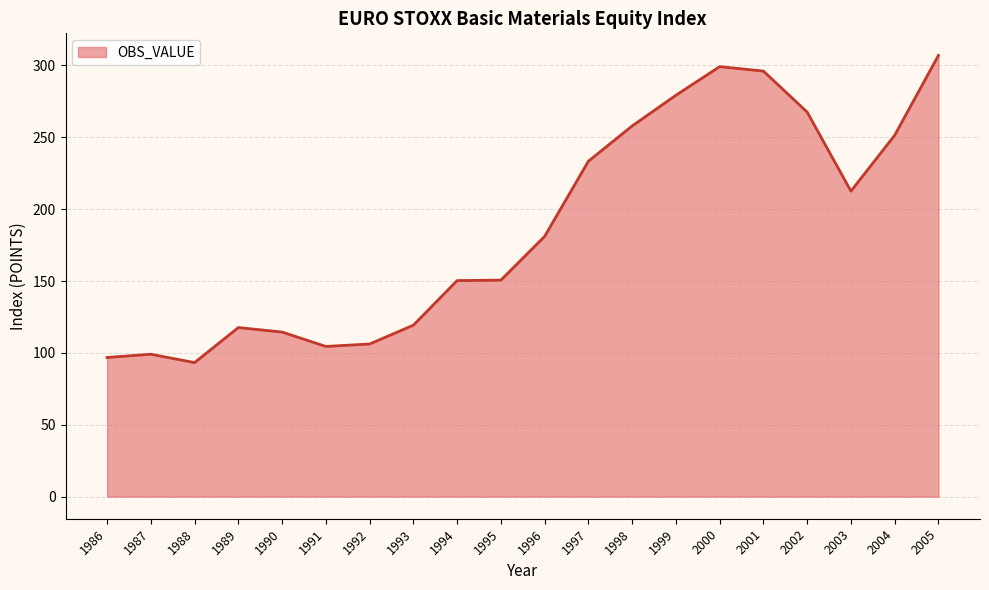

Where is the data nearest to the value 200?

2003